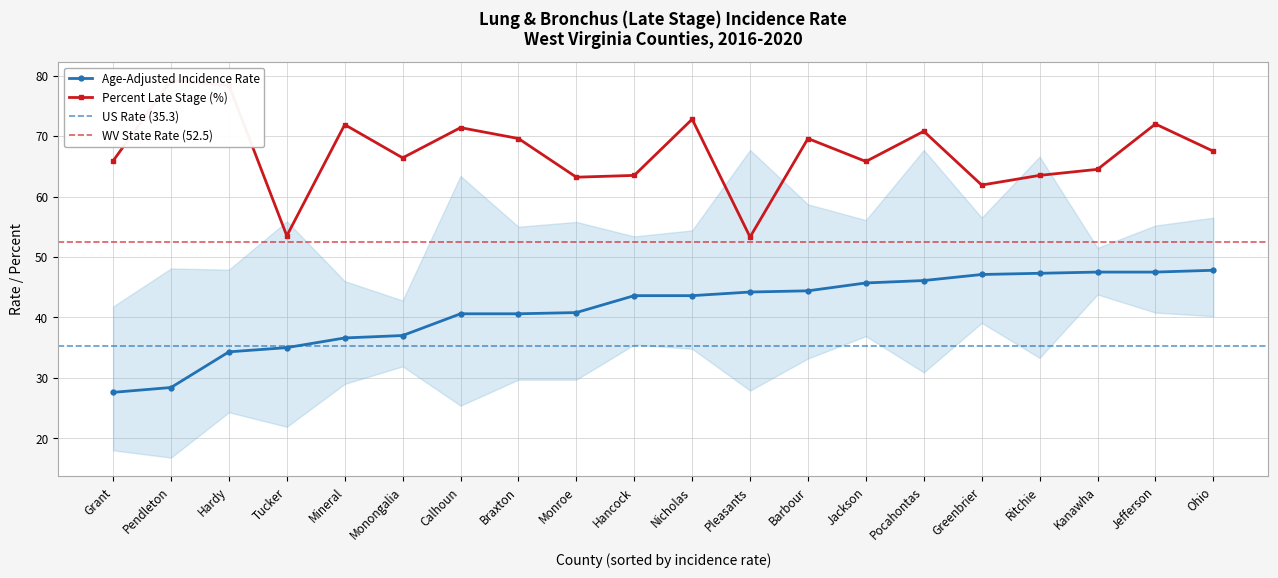

Where is the first local minimum for Percent Late Stage?

Tucker